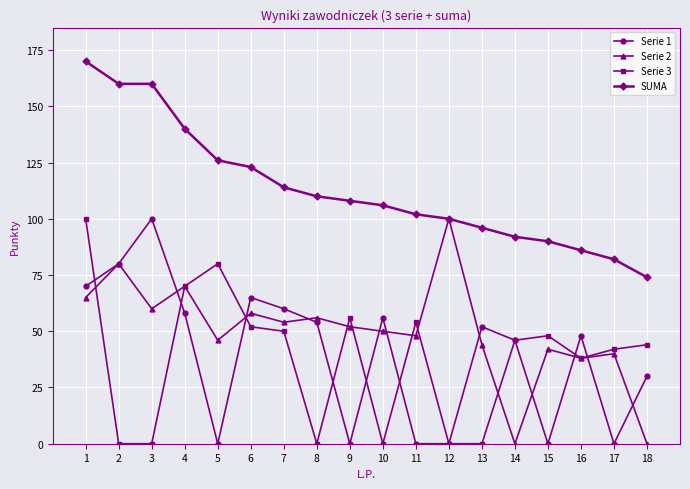

Reading right to left, list all the values displayed in this chart.

Serie 1: 18=30	17=0	16=48	15=0	14=46	13=52	12=0	11=0	10=56	9=0	8=54	7=60	6=65	5=0	4=58	3=100	2=80	1=70
Serie 2: 18=0	17=40	16=38	15=42	14=0	13=44	12=100	11=48	10=50	9=52	8=56	7=54	6=58	5=46	4=70	3=60	2=80	1=65
Serie 3: 18=44	17=42	16=38	15=48	14=46	13=0	12=0	11=54	10=0	9=56	8=0	7=50	6=52	5=80	4=70	3=0	2=0	1=100
SUMA: 18=74	17=82	16=86	15=90	14=92	13=96	12=100	11=102	10=106	9=108	8=110	7=114	6=123	5=126	4=140	3=160	2=160	1=170